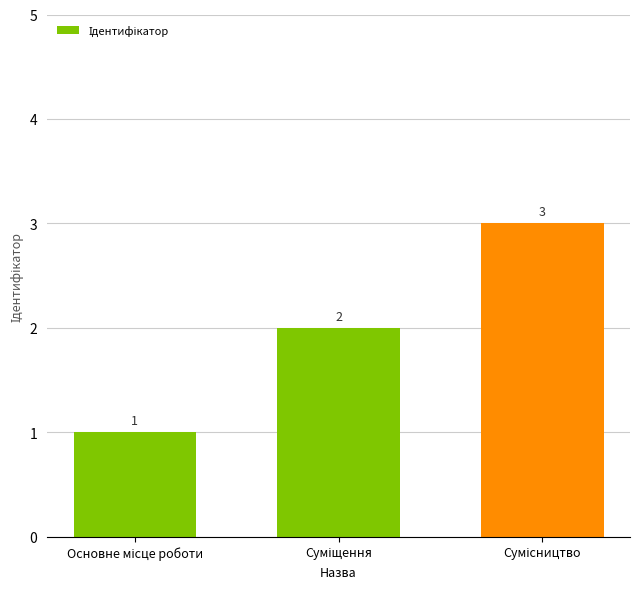

What is the value of the 3rd bar from the left?

3